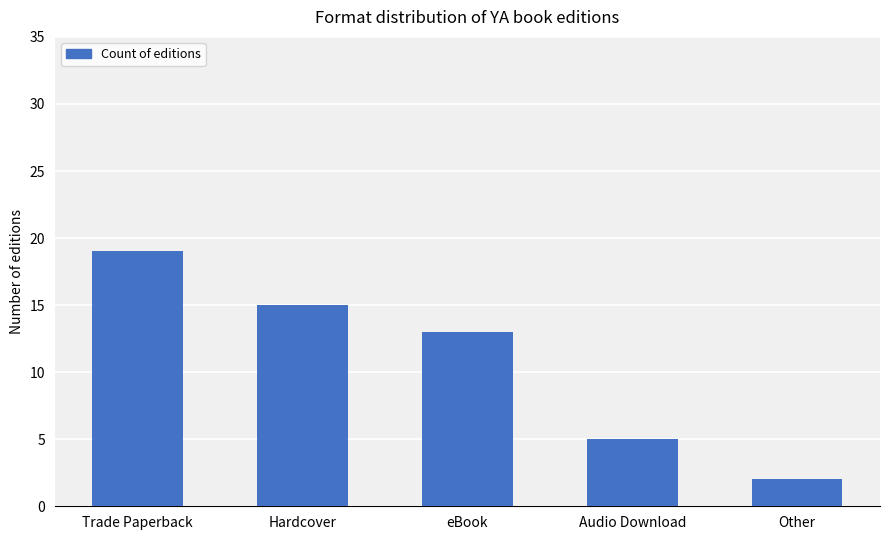

Count the number of data series in this chart.

1